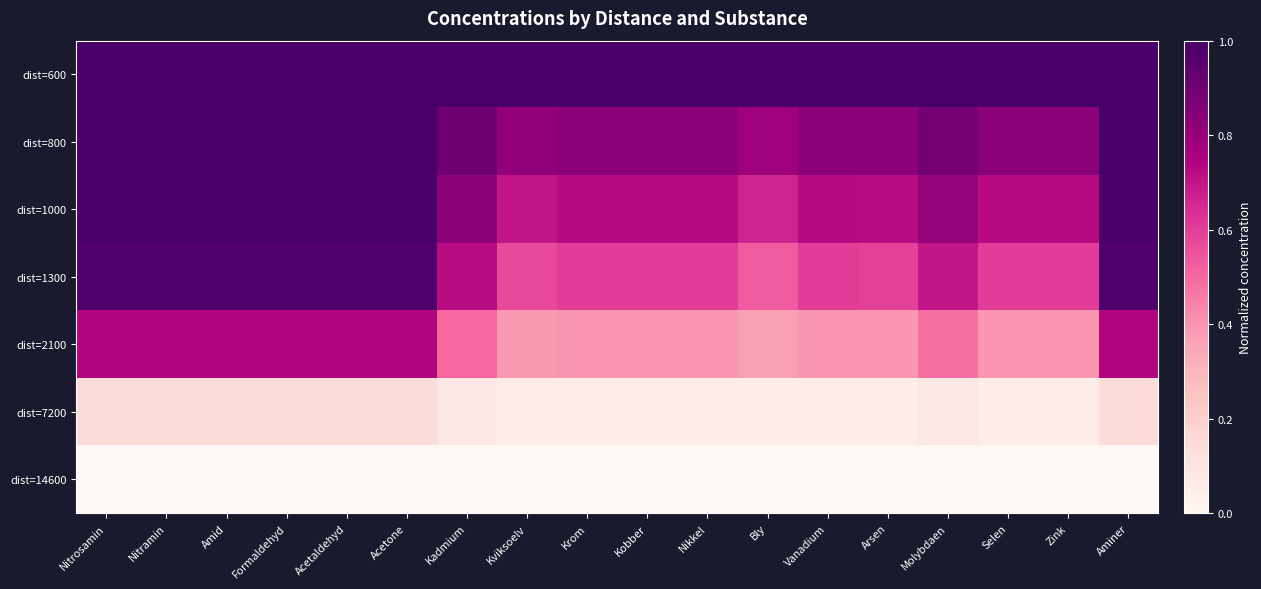

Which category has the lowest value across all series?

Nitrosamin